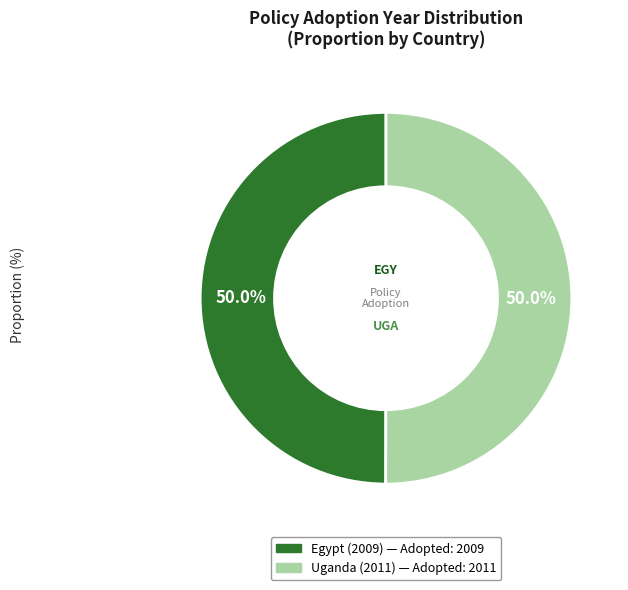

The Uganda (2011) slice represents 50% of the pie. True or false?

True